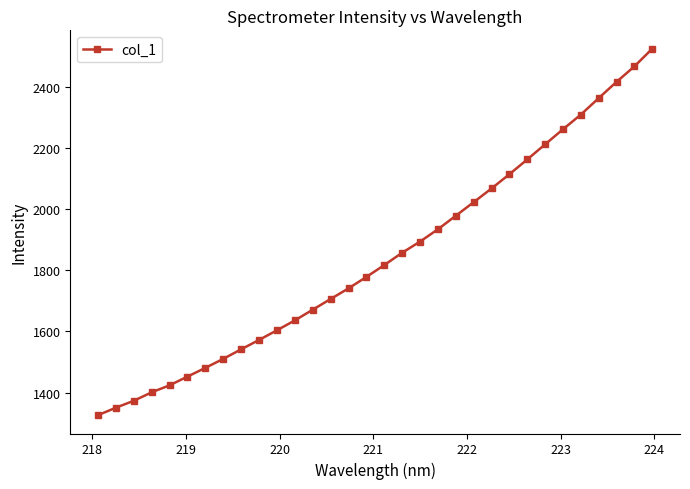

True or false: there are more than 2 points higher than both neighbors.

False